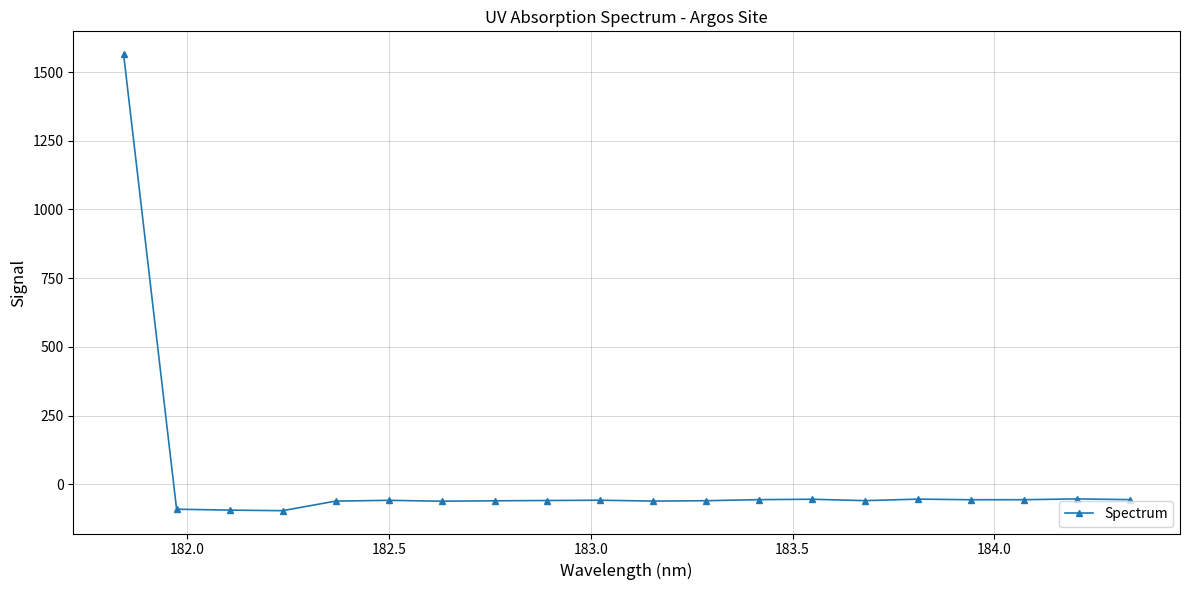

What is the smallest value displayed?

-95.8